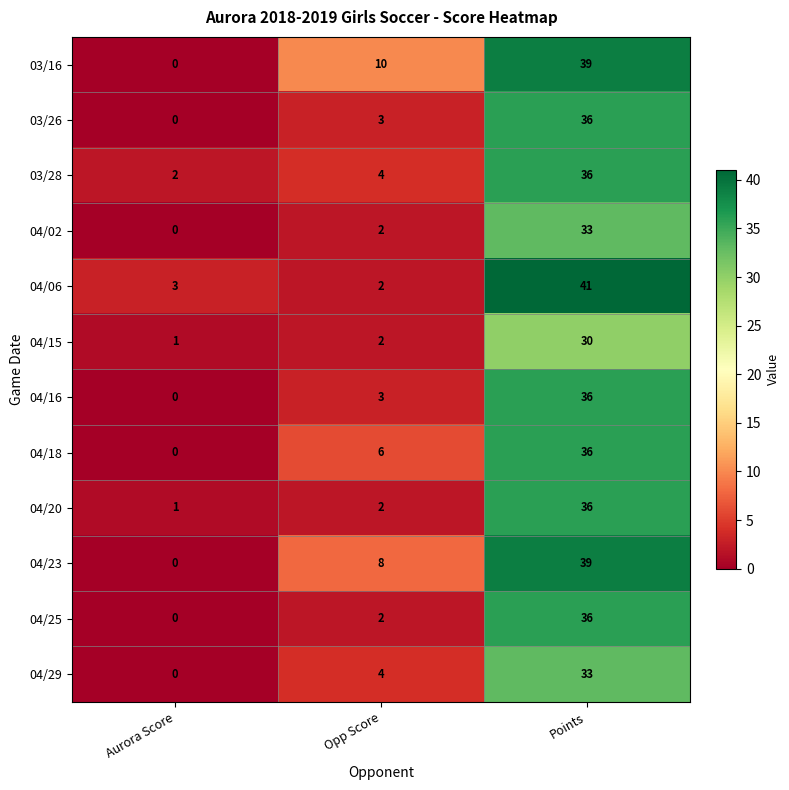

What is the difference between the highest and lowest values at Points?

11